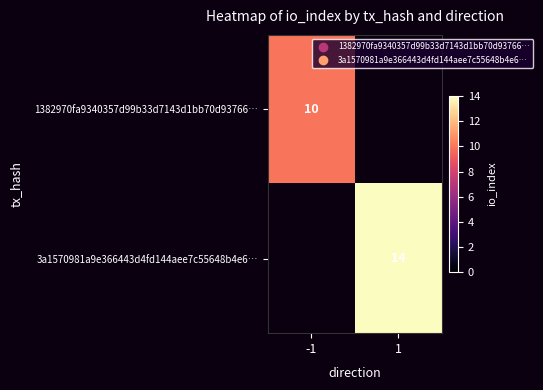

Is it true that 3a1570981a9e366443d4fd144aee7c55648b4e6… equals 14 at 1?

True